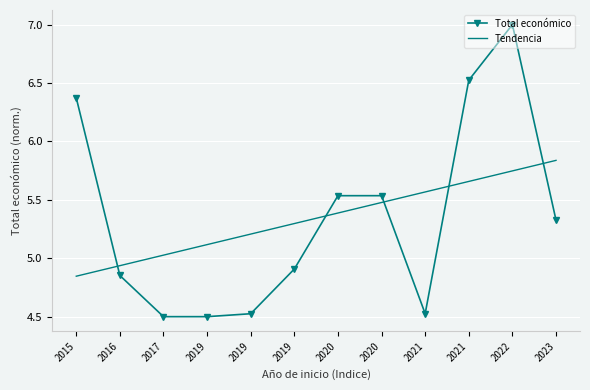

What is the difference between the Tendencia values at 2023 and 2019?

0.5